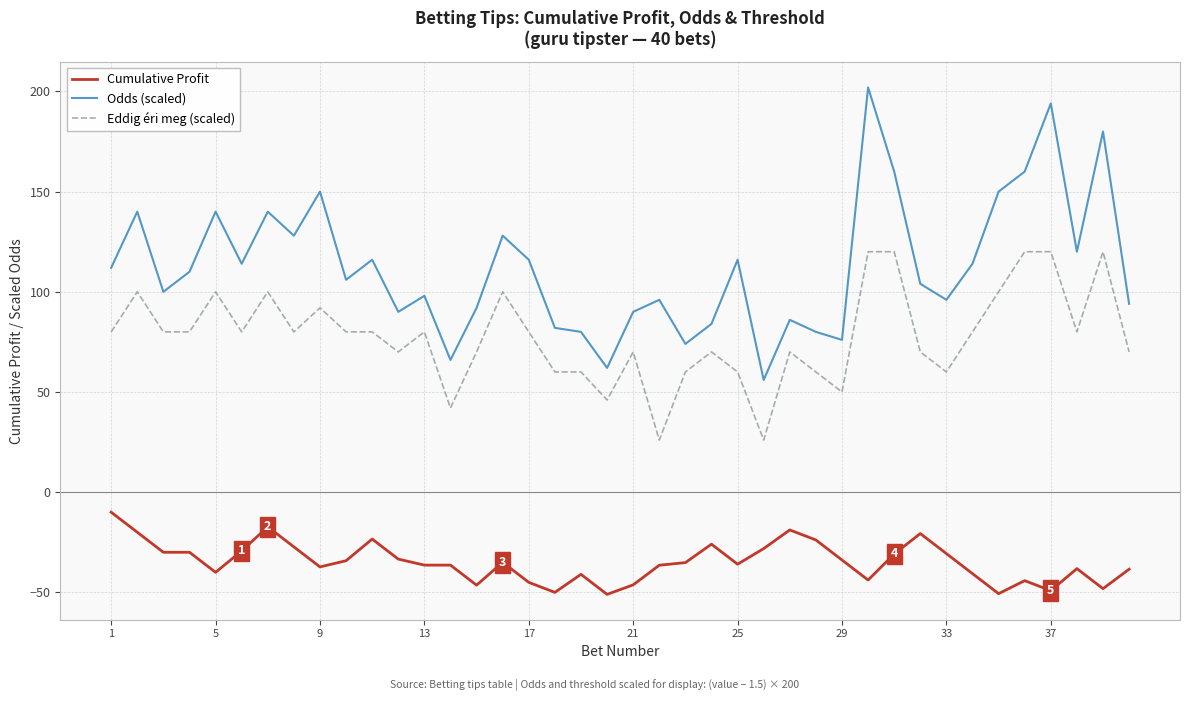

What is the sum of all Eddig éri meg (scaled) values?

3112.0